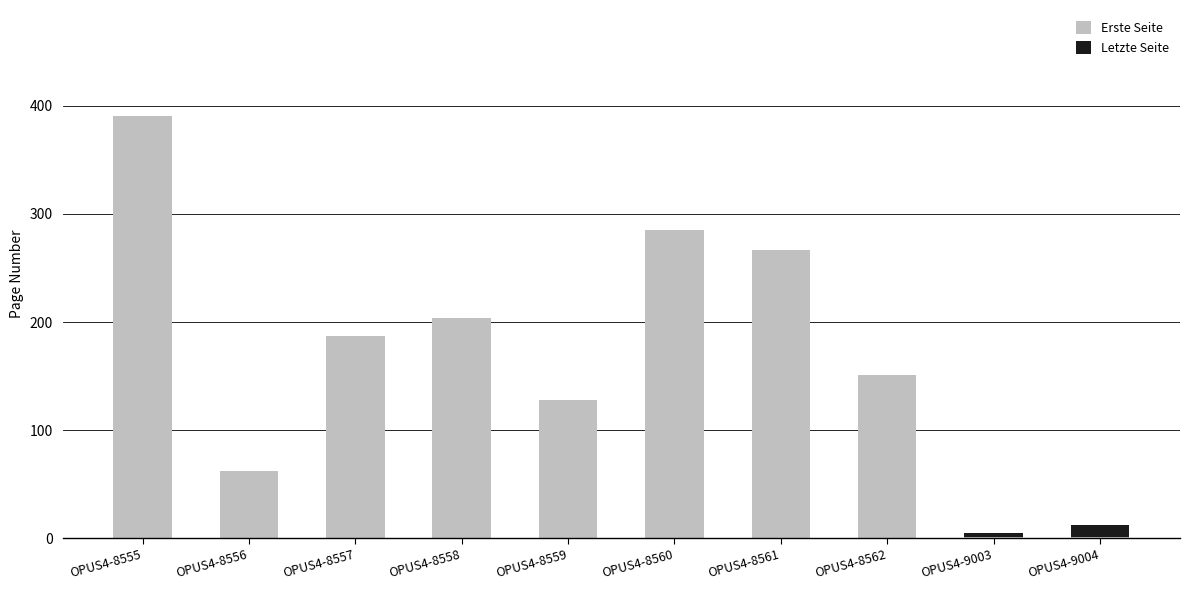

The Erste Seite series shows 151 at OPUS4-8562. True or false?

True